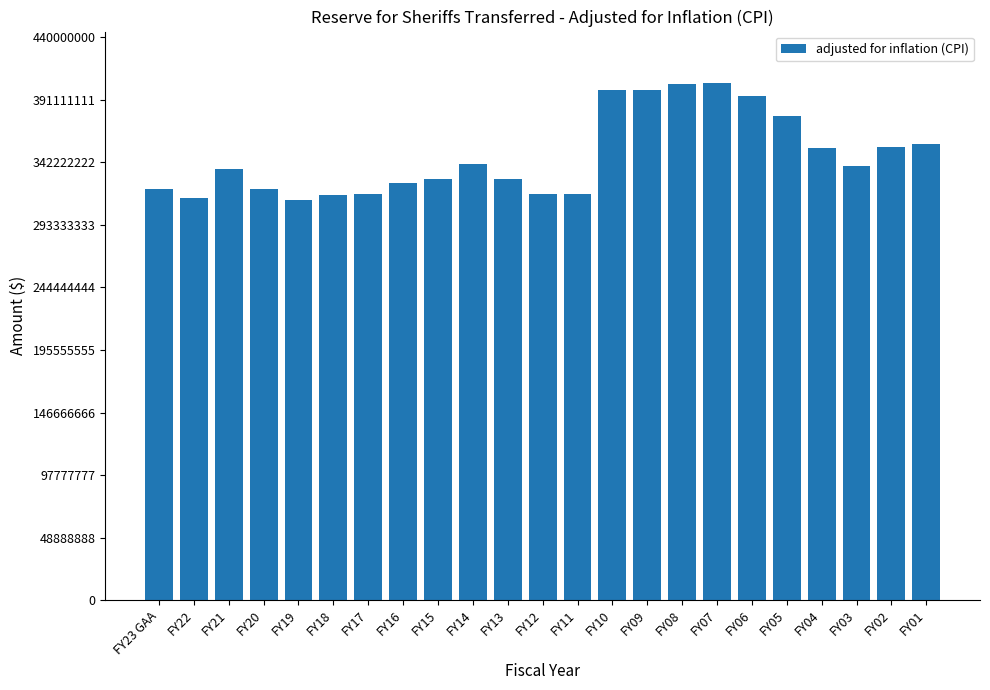

What is the change in value from FY22 to FY13?

+14480915